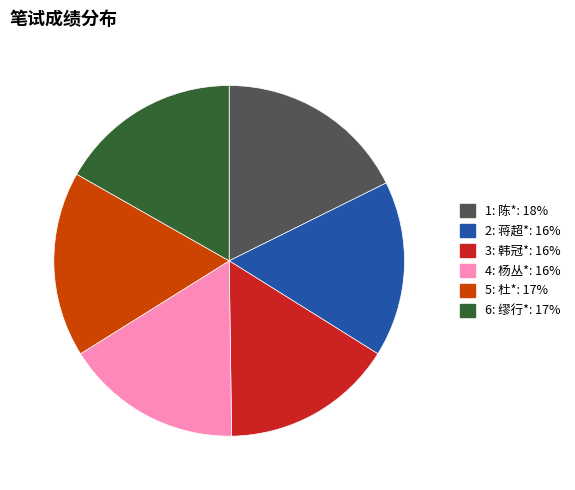

Between 4: 杨丛* and 5: 杜*, which is larger?

5: 杜*